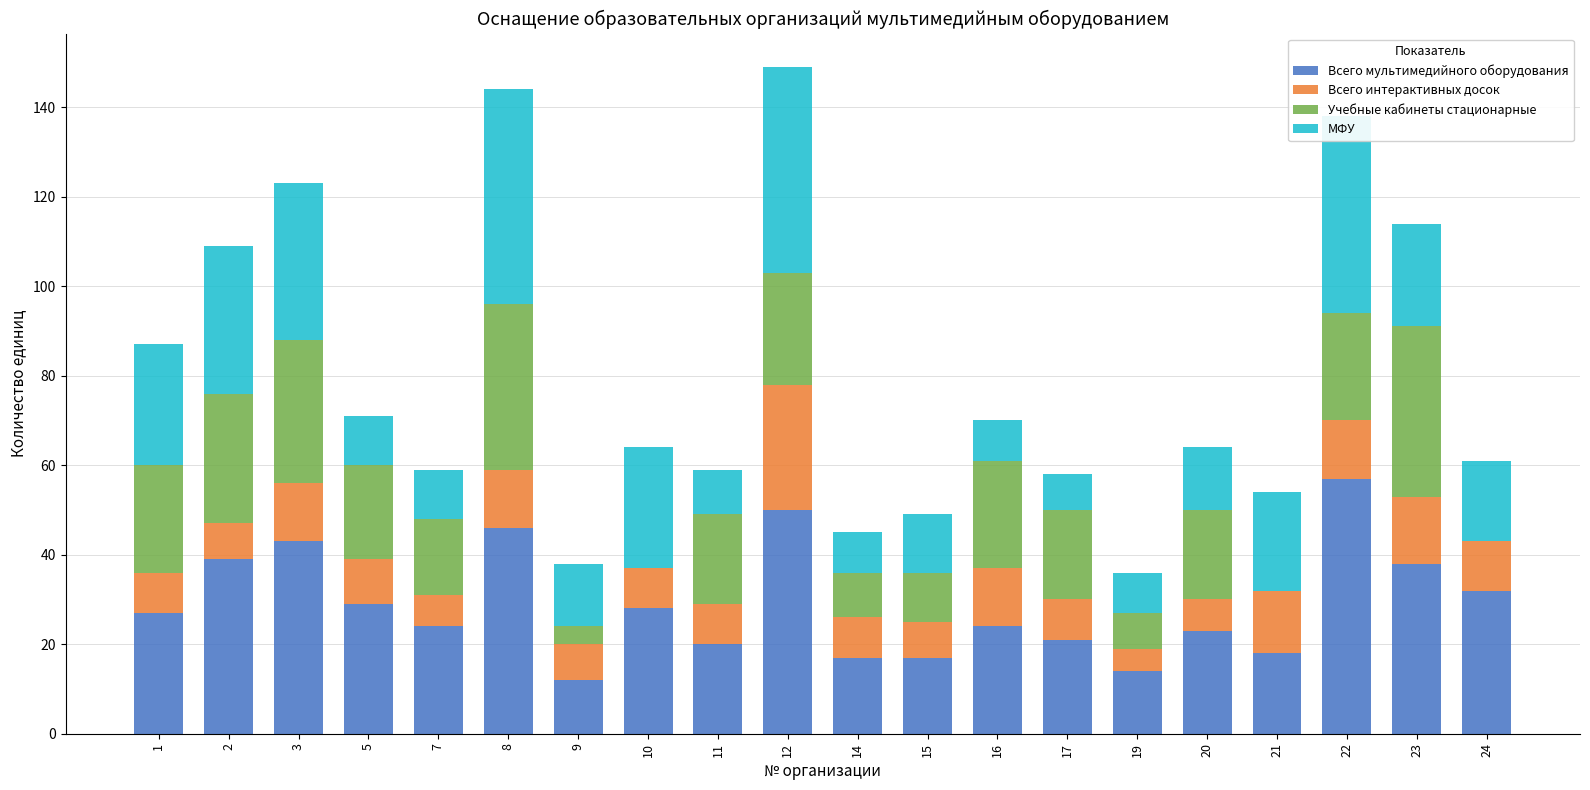

What is the total value across all series at 2?

109